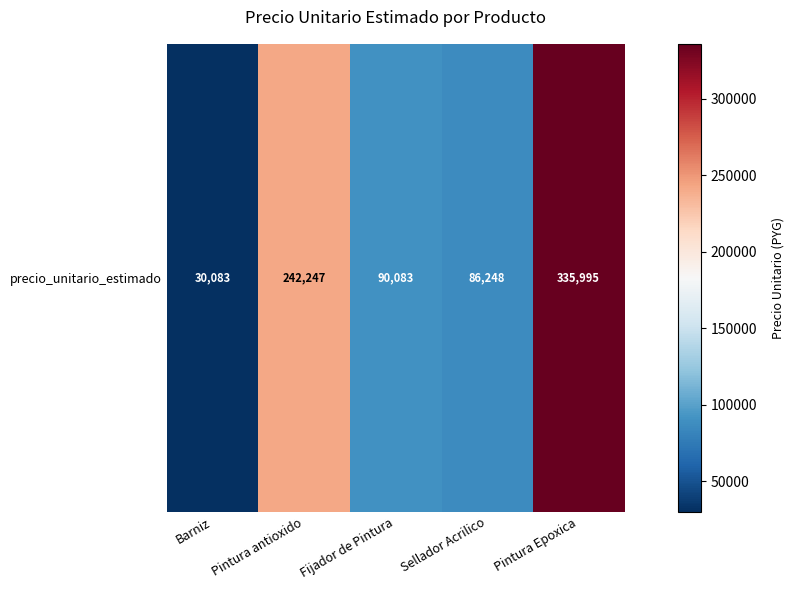

What is the ratio of the value at Pintura antioxido to the value at Pintura Epoxica?

0.7